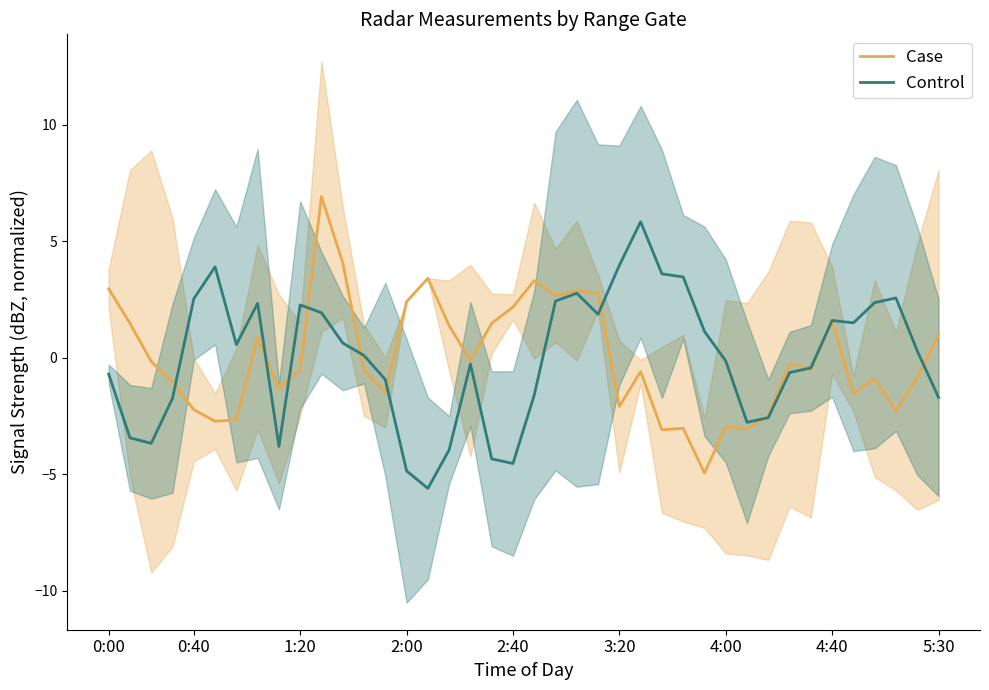

How many values in Case are above zero?

16